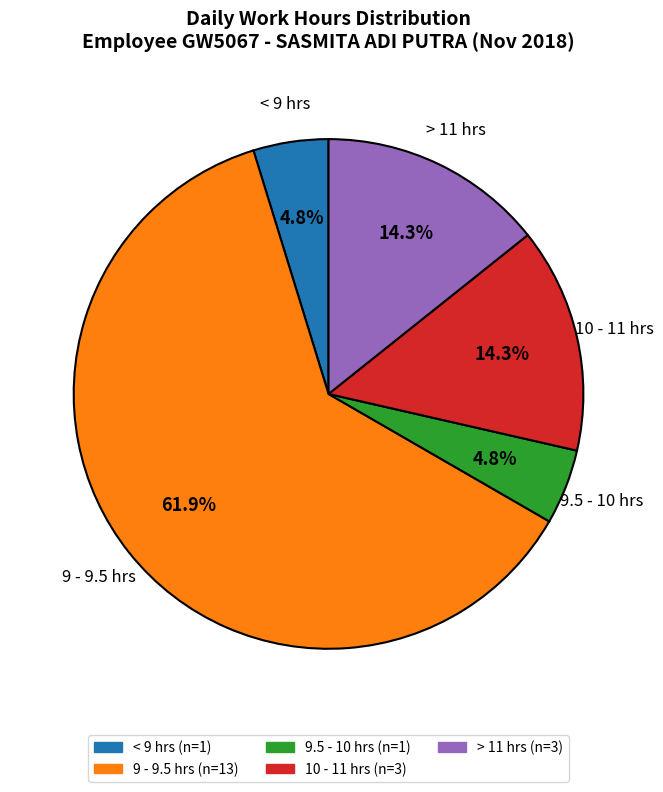

Is there a majority slice in this chart?

Yes